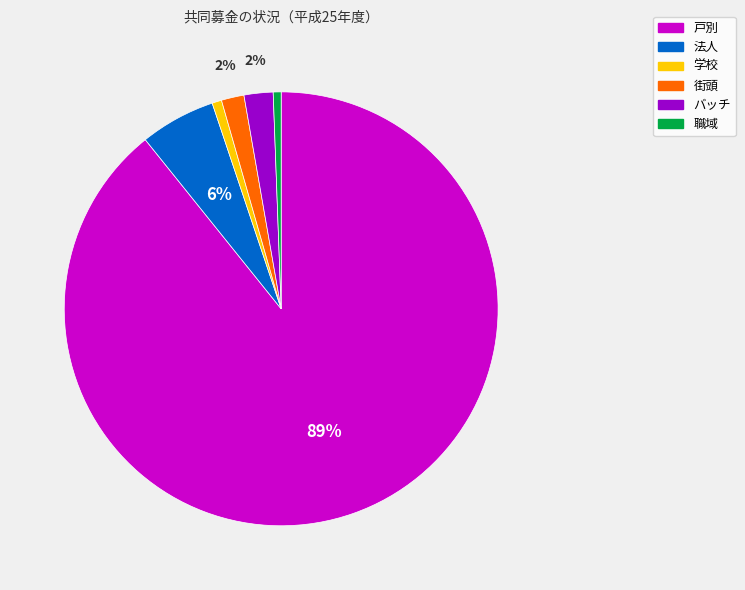

To the nearest percent, what is the difference between the 学校 and バッチ slice percentages?

1%